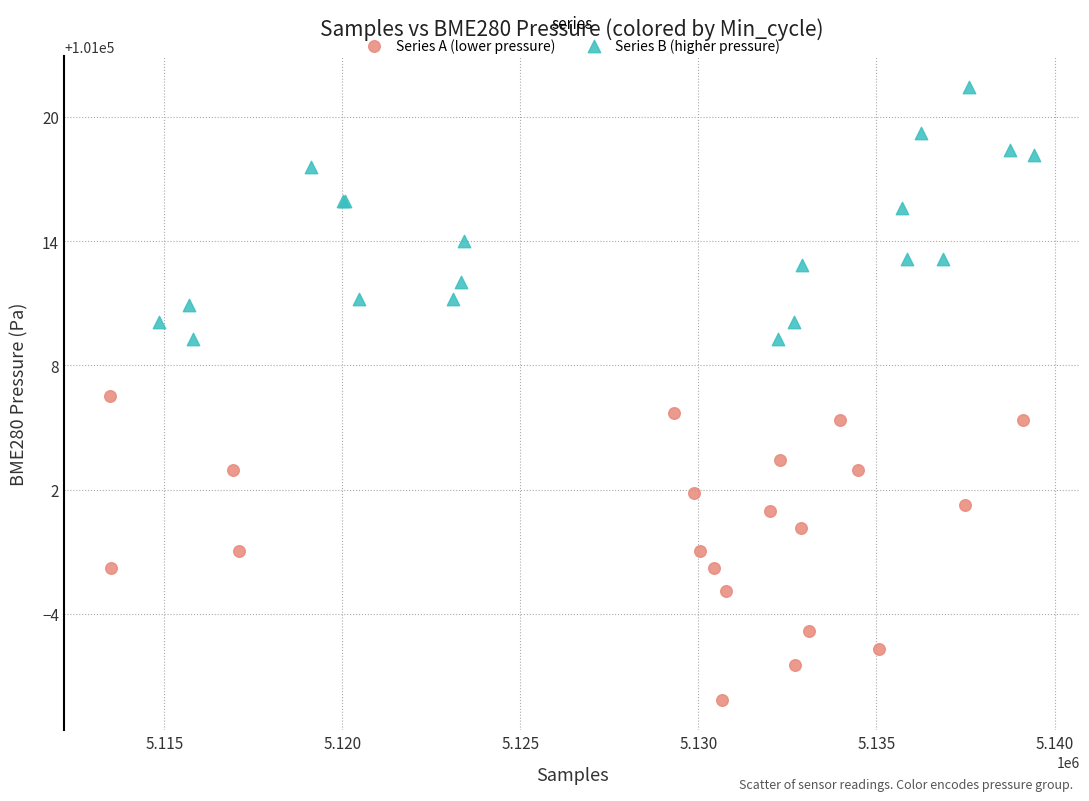

Which series reaches the maximum Y coordinate?

Series B (higher pressure)